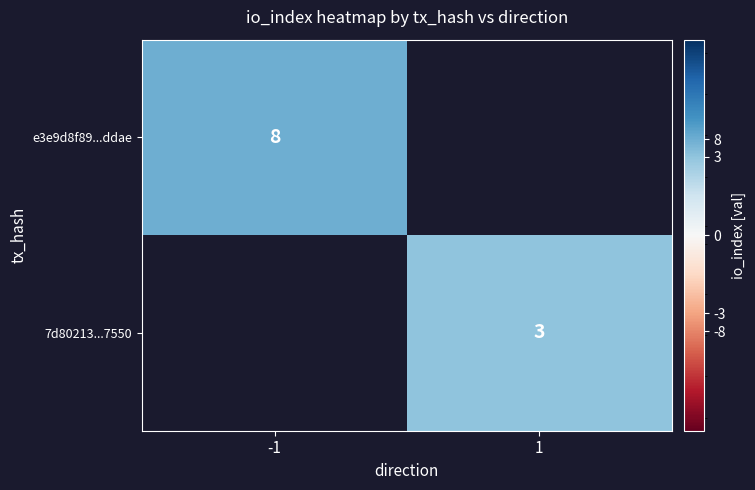

The value of e3e9d8f89...ddae at -1 is 8. True or false?

True